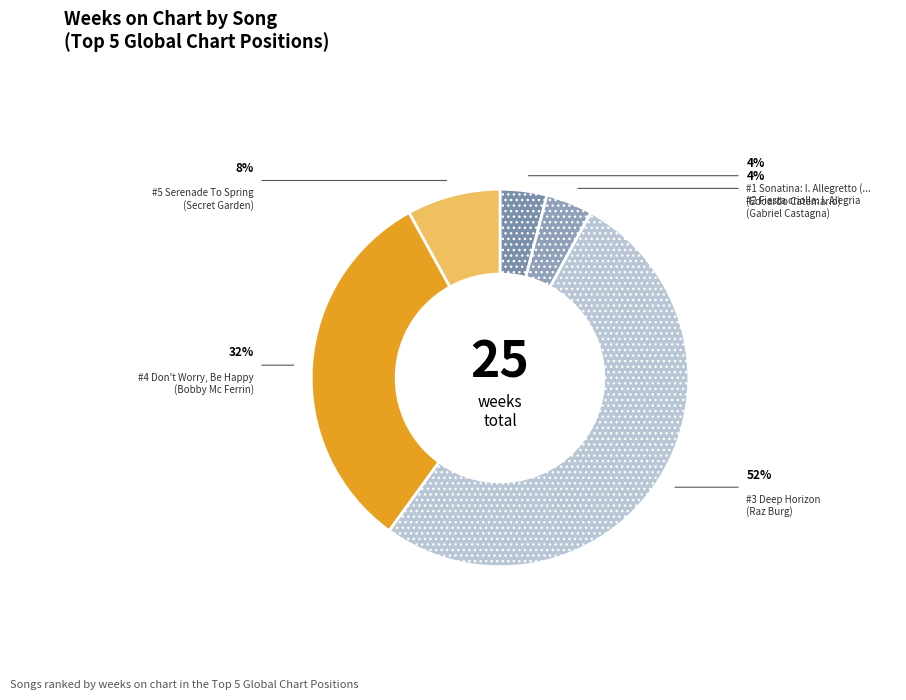

How many segments does this pie chart have?

5